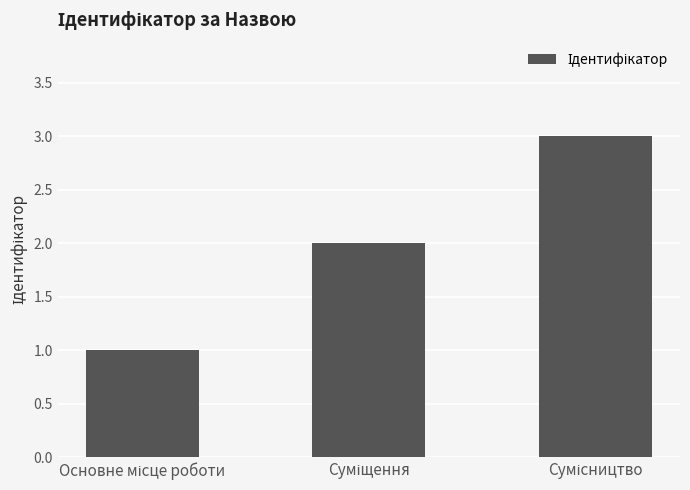

What is the sum of all values?

6